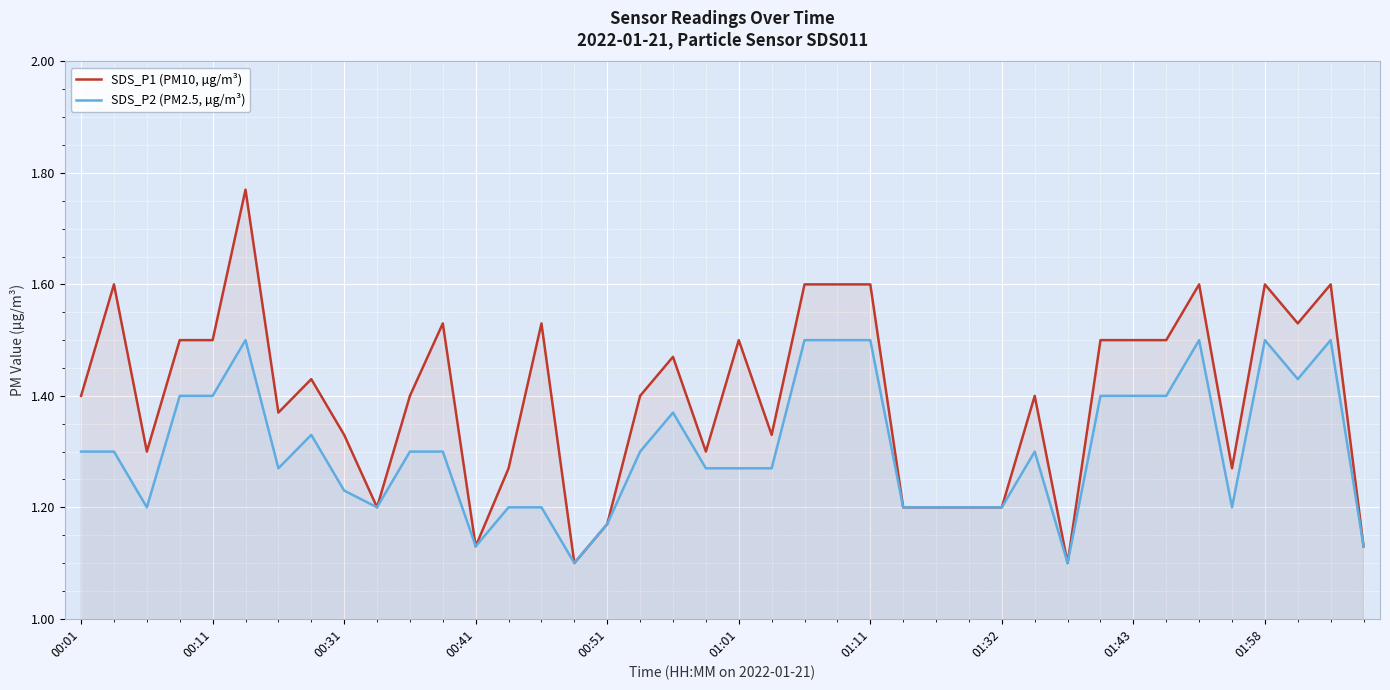

What is the difference between the highest and lowest values at 00:31?

0.1